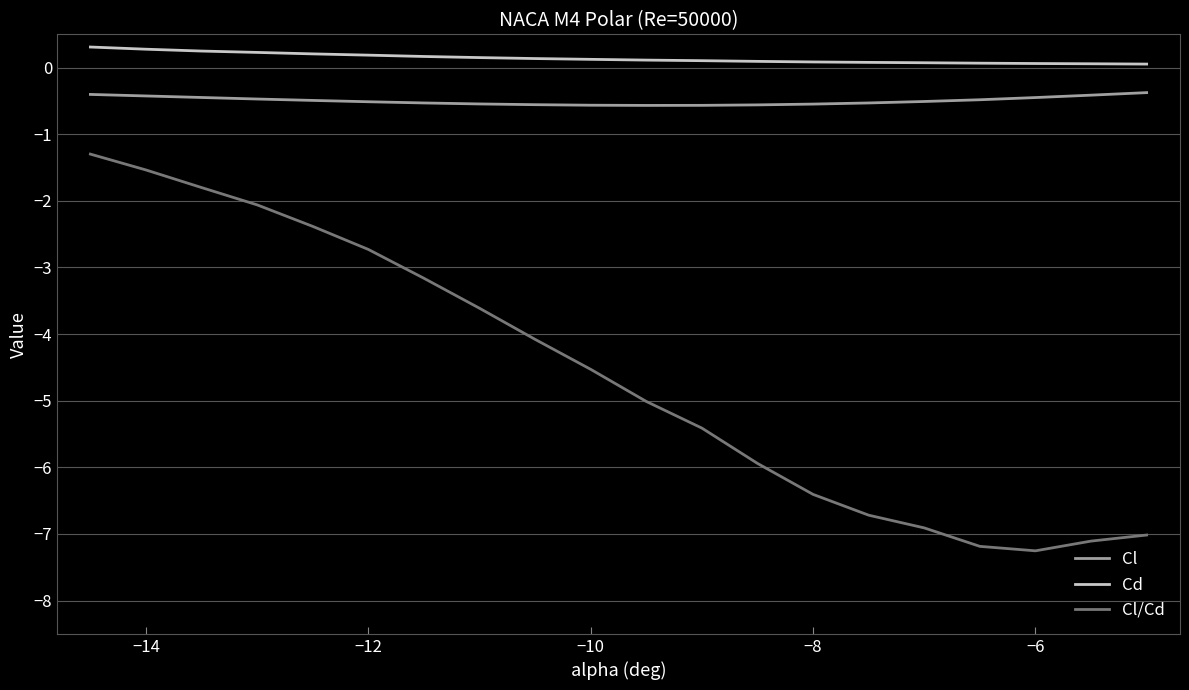

Does the chart display data point markers on the line(s)?

No